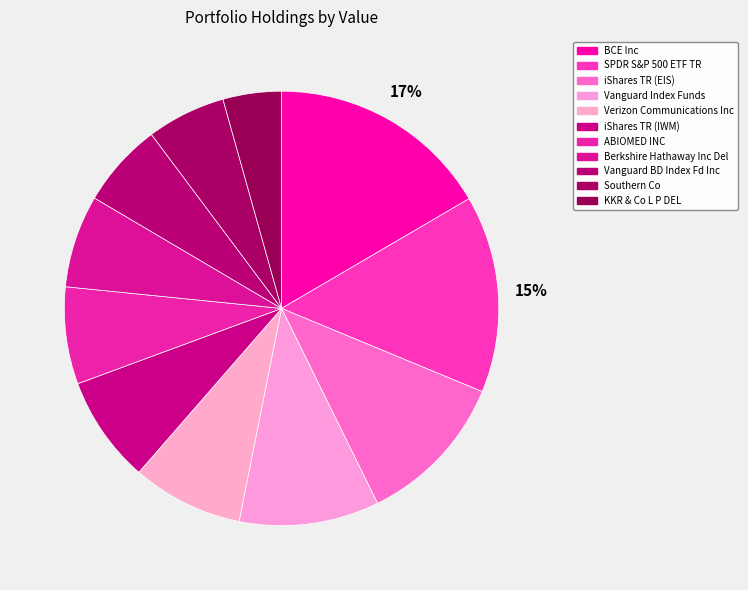

Rank the categories by value from highest to lowest.

BCE Inc, SPDR S&P 500 ETF TR, iShares TR (EIS), Vanguard Index Funds, Verizon Communications Inc, iShares TR (IWM), ABIOMED INC, Berkshire Hathaway Inc Del, Vanguard BD Index Fd Inc, Southern Co, KKR & Co L P DEL